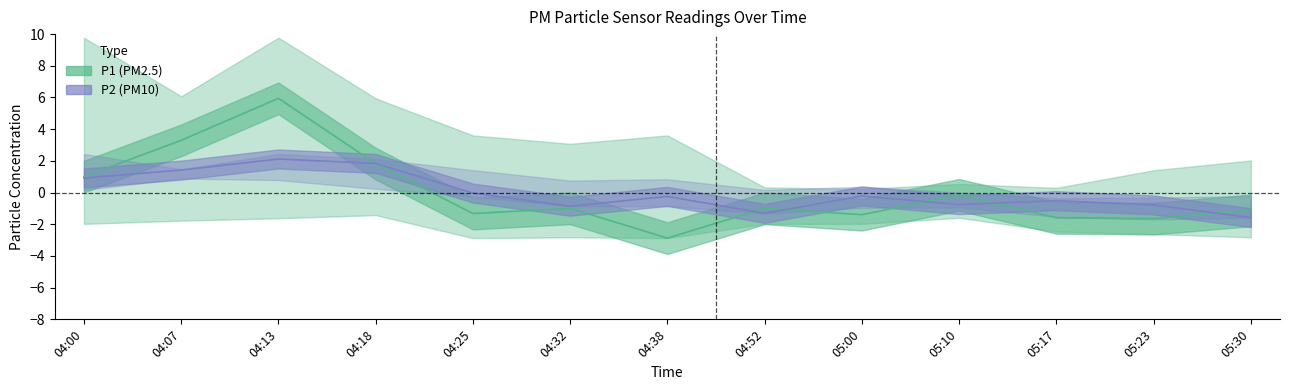

What is the difference between the maximum and minimum values in the P2 series?

3.7